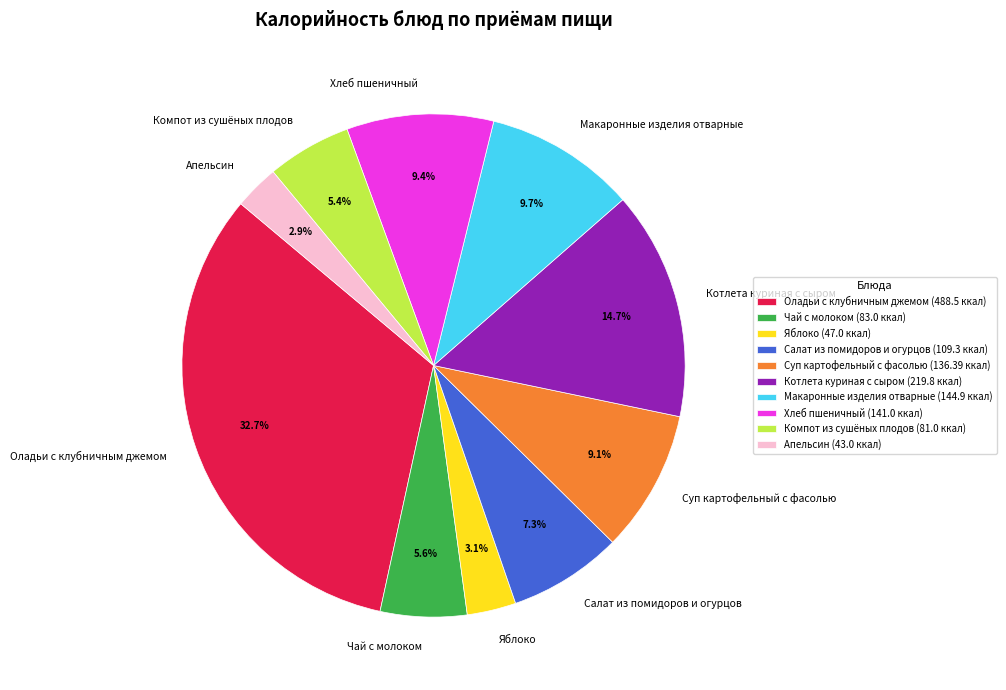

True or false: Апельсин accounts for 3% of the total.

True